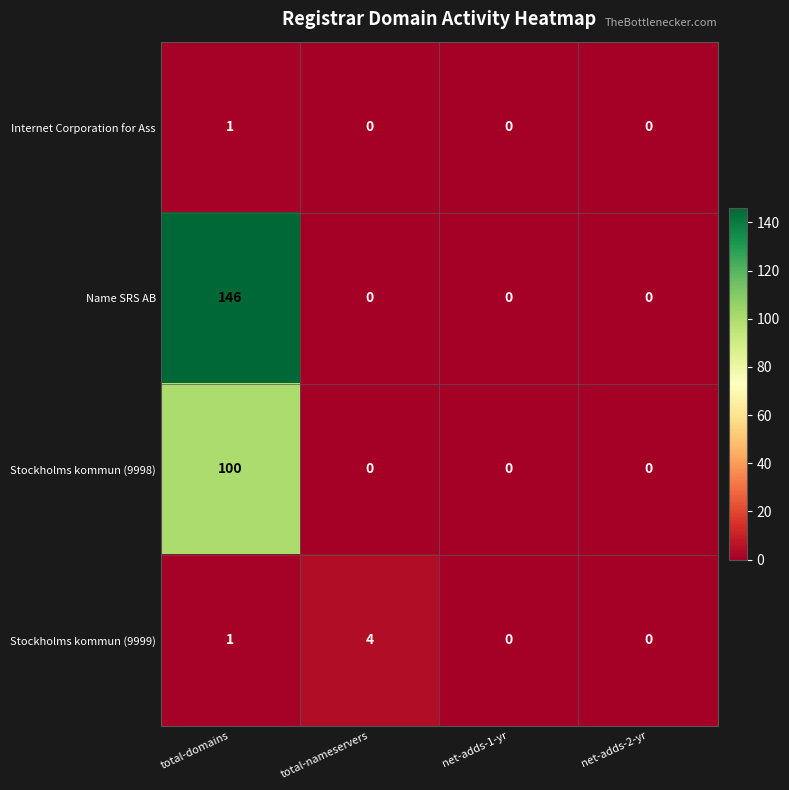

Reading right to left, transcribe all the data shown in this chart.

Internet Corporation for Ass: net-adds-2-yr=0	net-adds-1-yr=0	total-nameservers=0	total-domains=1
Name SRS AB: net-adds-2-yr=0	net-adds-1-yr=0	total-nameservers=0	total-domains=146
Stockholms kommun (9998): net-adds-2-yr=0	net-adds-1-yr=0	total-nameservers=0	total-domains=100
Stockholms kommun (9999): net-adds-2-yr=0	net-adds-1-yr=0	total-nameservers=4	total-domains=1